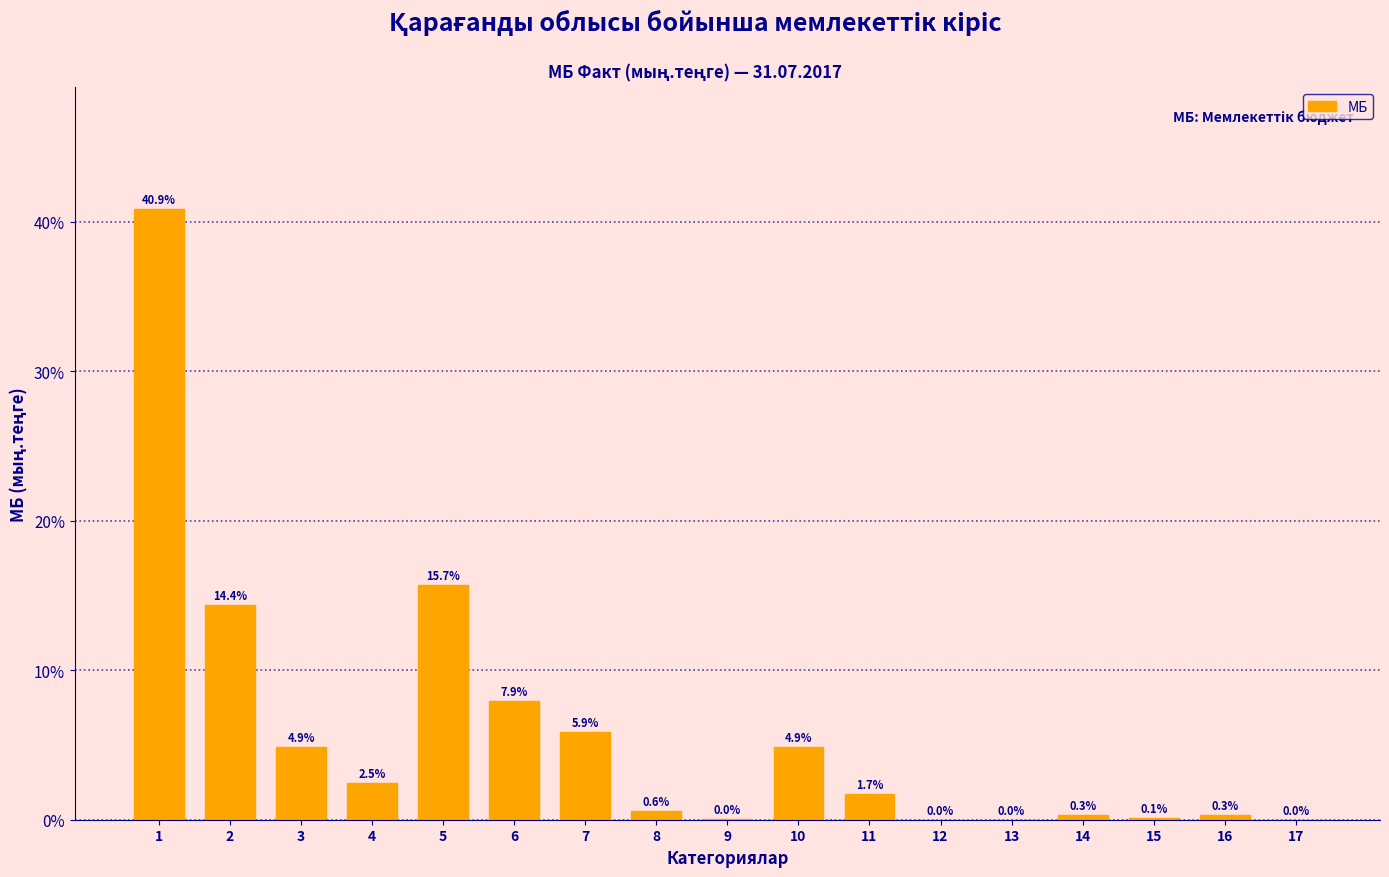

Which has a higher value, 8 or 6?

6